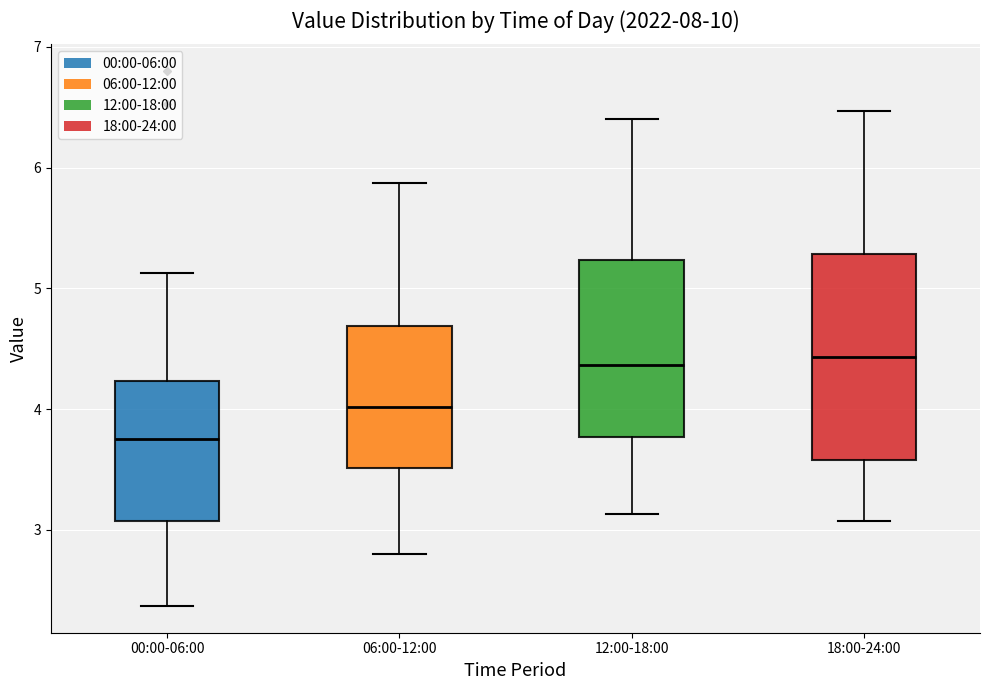

Reading left to right, read every box against the y-axis: the position of its median line, the range the box covers, and the ends of its whiskers. The values are not printed on the chart, so give them approximately, as read against the axis.

00:00-06:00: median 3.8, box 3.1 to 4.2, whiskers 2.4 to 5.1
06:00-12:00: median 4.0, box 3.5 to 4.7, whiskers 2.8 to 5.9
12:00-18:00: median 4.4, box 3.8 to 5.2, whiskers 3.1 to 6.4
18:00-24:00: median 4.4, box 3.6 to 5.3, whiskers 3.1 to 6.5